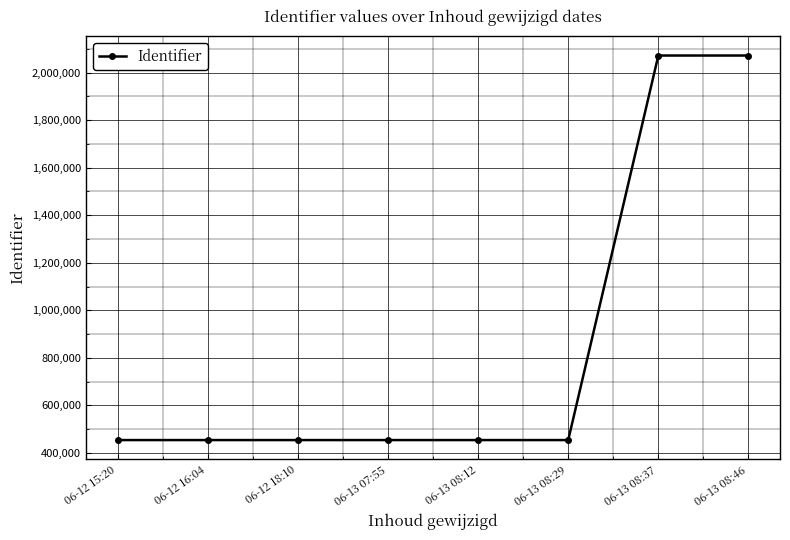

What is the greatest value displayed?

2071417